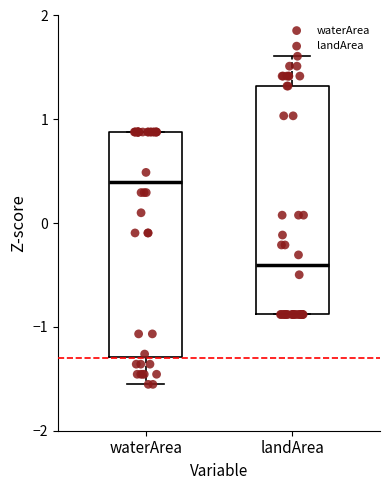

Which box's median line is the highest?

waterArea